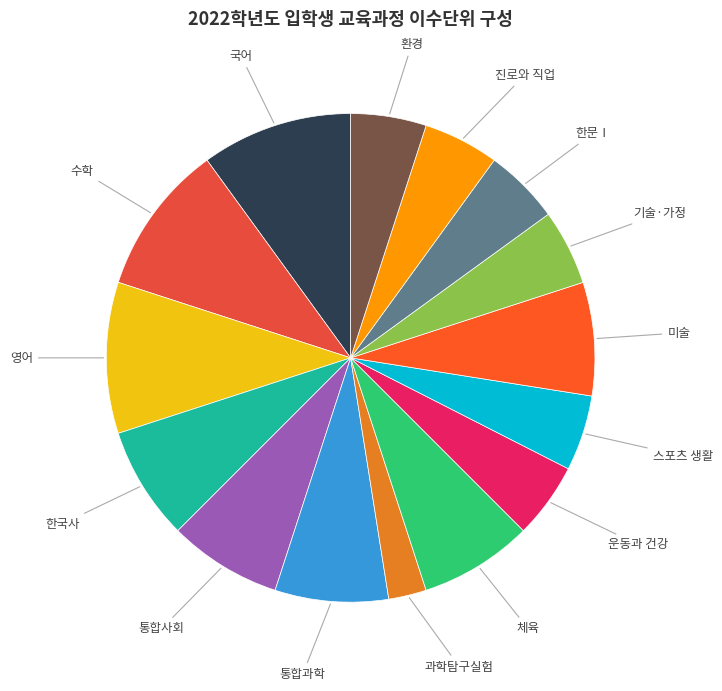

How many segments does this pie chart have?

15